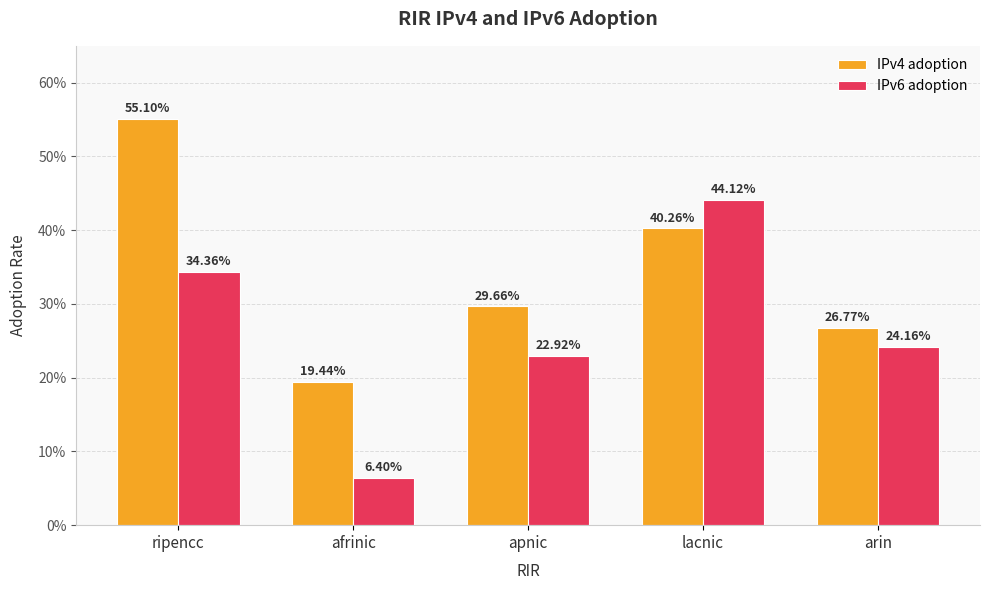

What is the minimum value for IPv6 adoption?

0.1